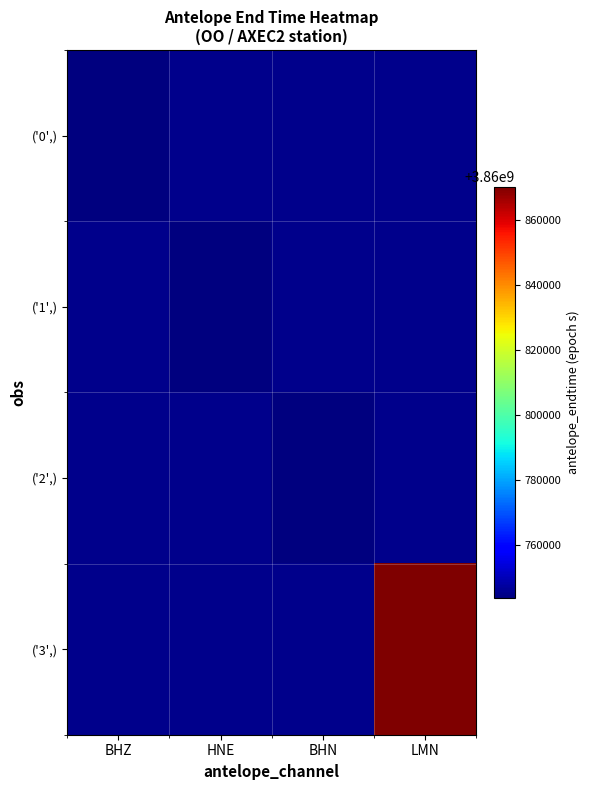

Is the value of ('0',) at BHZ greater than the value of ('3',) at BHZ?

No